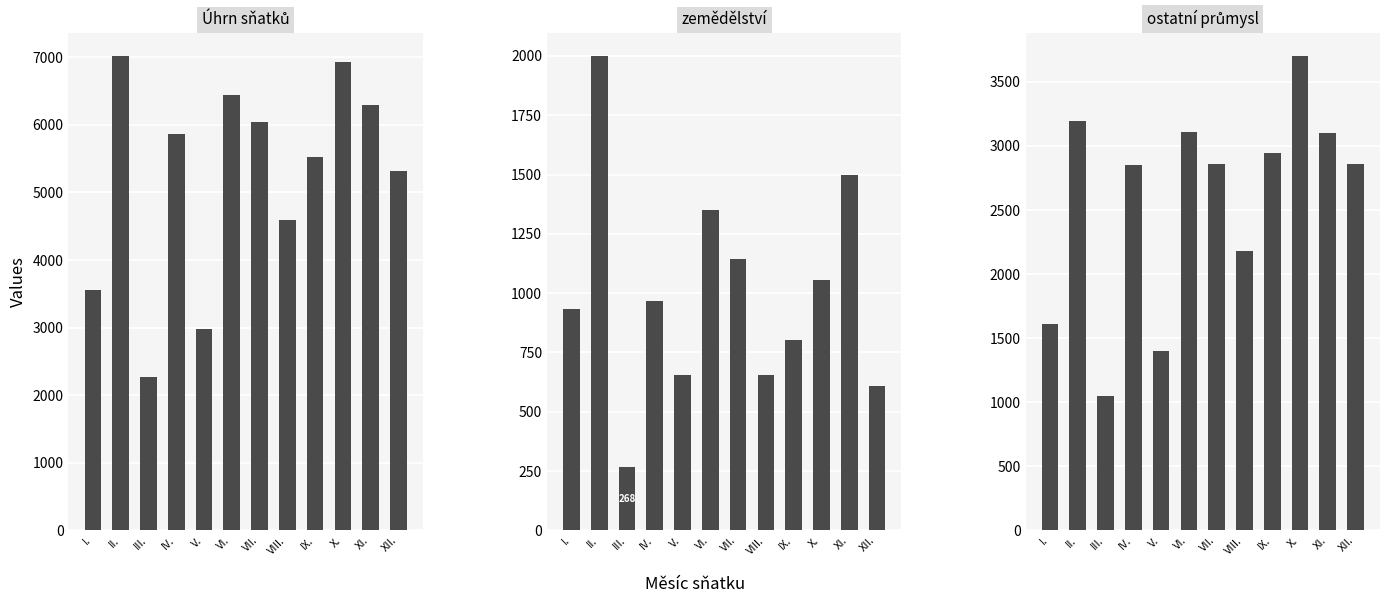

Which category has the highest value across all series?

II.